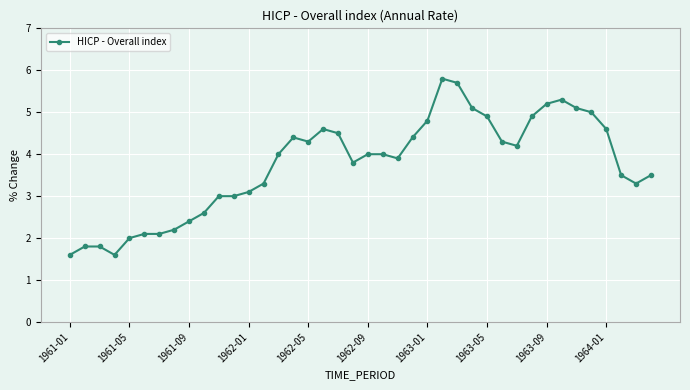

What is the sum of all values?

149.7